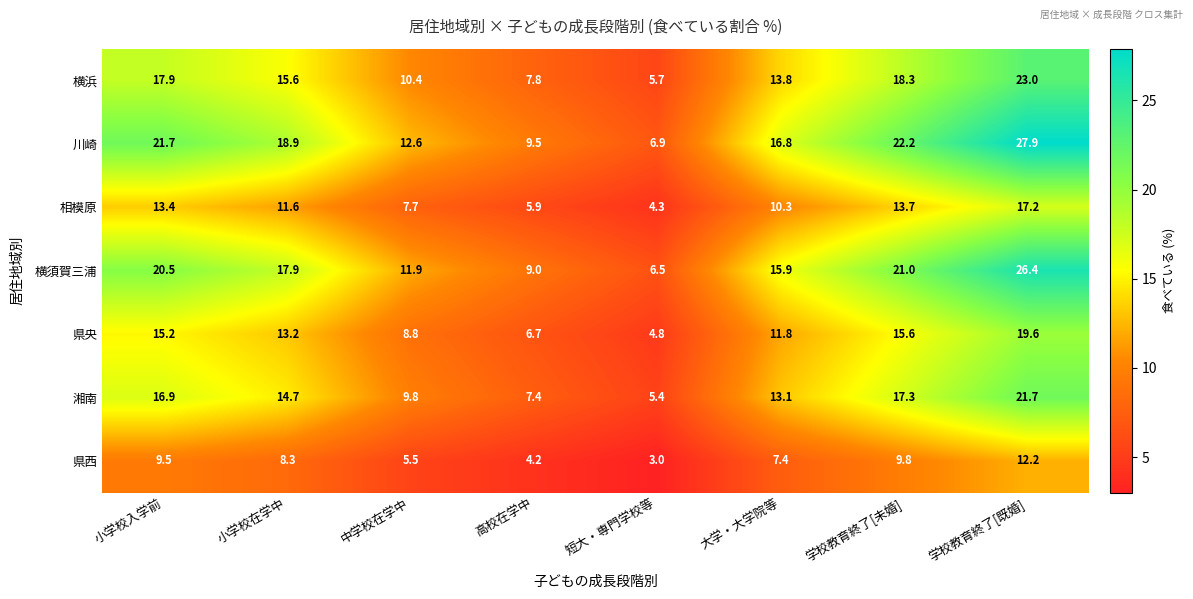

At which label does 横浜 first exceed 15?

小学校入学前